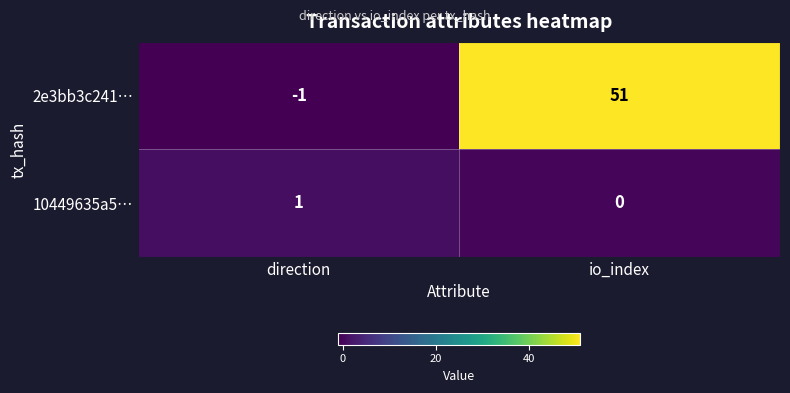

Which series has the widest spread of values?

2e3bb3c241…